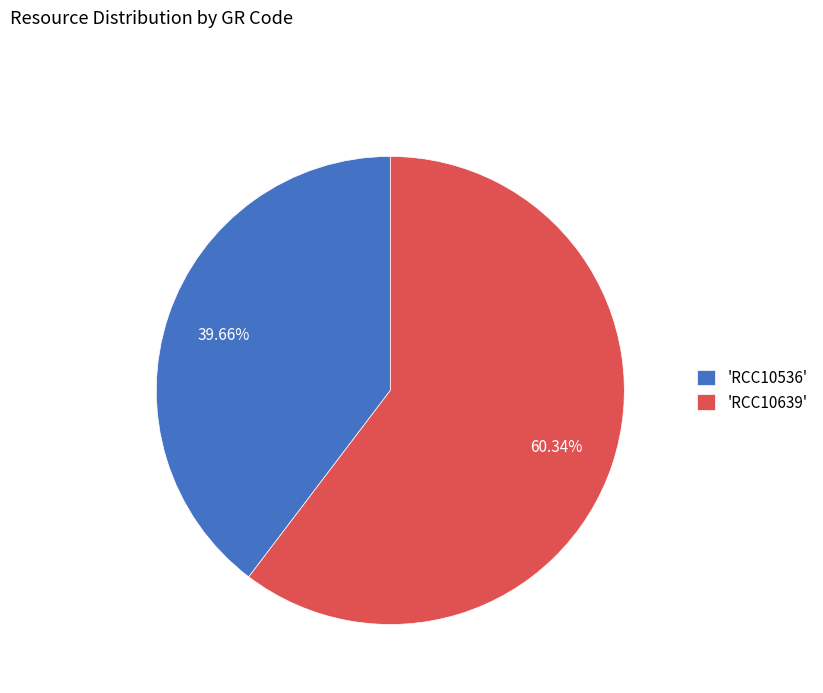

Combined, do 'RCC10536' and 'RCC10639' account for over 50%?

Yes